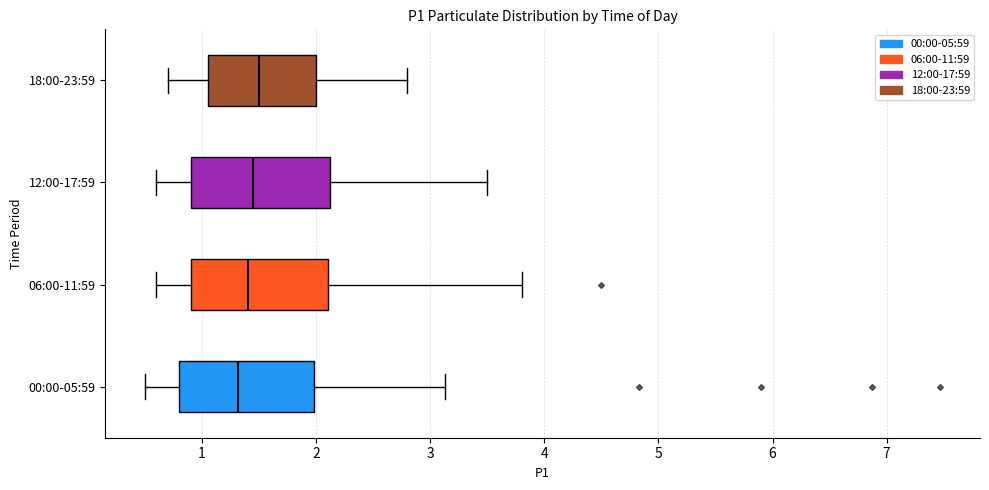

Reading bottom to top, transcribe this box plot: for each box, give where its median line is, the range the box spans, and where its two whiskers end, as read against the x-axis. The values are not printed on the chart, so give them approximately, as read against the axis.

00:00-05:59: median 1.3, box 0.8 to 2.0, whiskers 0.5 to 3.1
06:00-11:59: median 1.4, box 0.9 to 2.1, whiskers 0.6 to 3.8
12:00-17:59: median 1.5, box 0.9 to 2.1, whiskers 0.6 to 3.5
18:00-23:59: median 1.5, box 1.1 to 2.0, whiskers 0.7 to 2.8